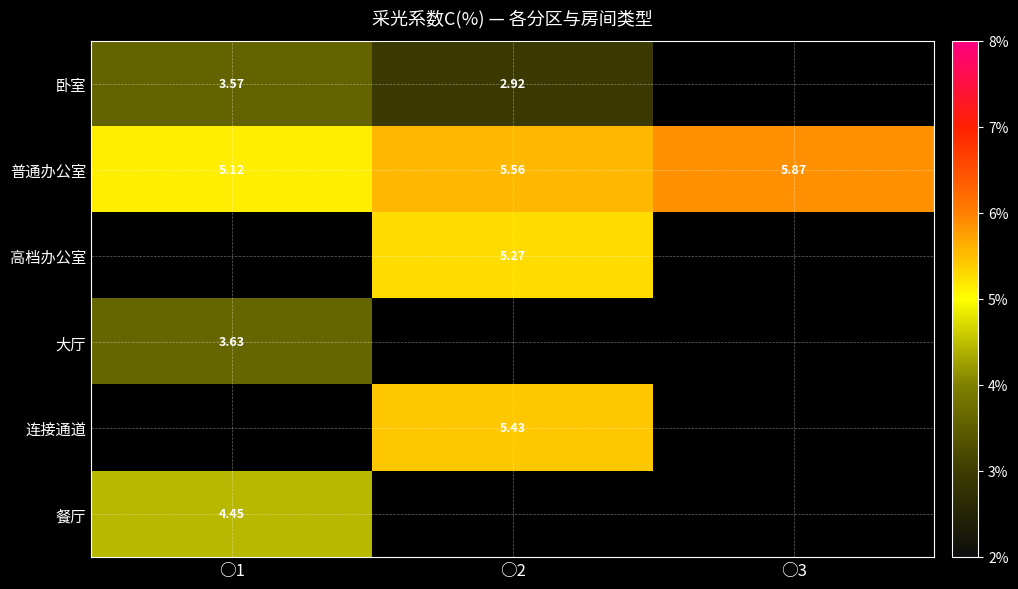

What value does the 普通办公室 series have at ○1?

5.1